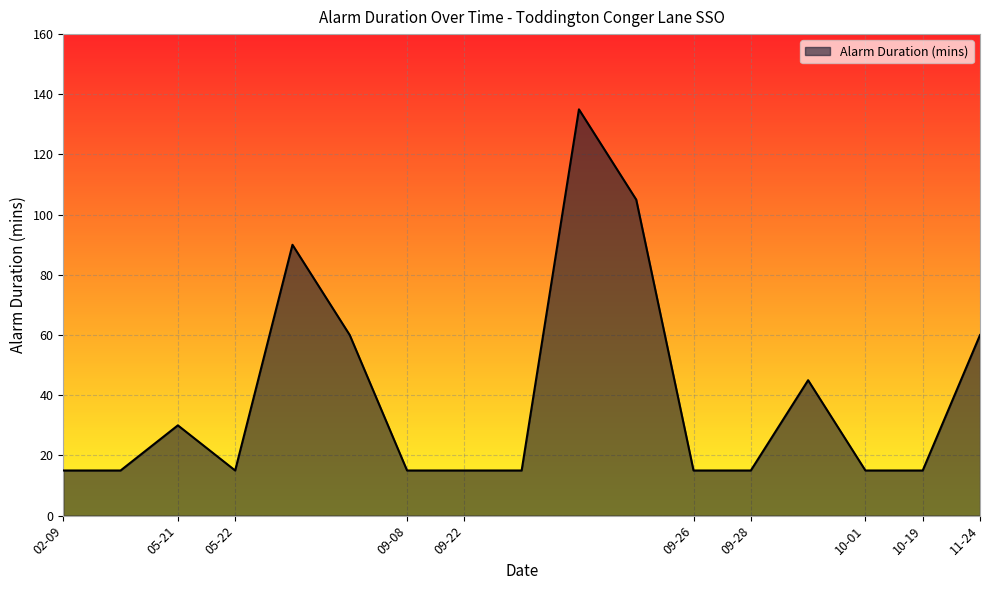

Reading right to left, extract all data points from this chart.

60	15	15	45	15	15	105	135	15	15	15	60	90	15	30	15	15